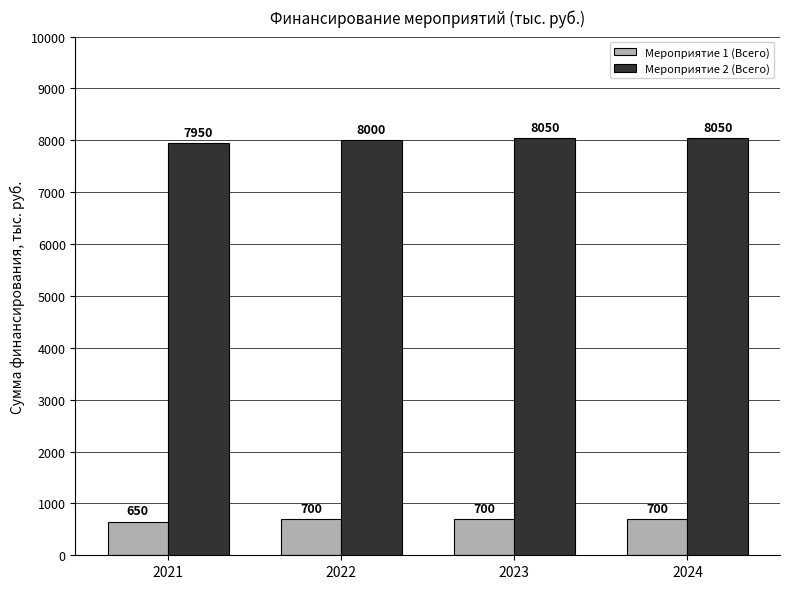

List the series in order of their peak value, highest first.

Мероприятие 2 (Всего), Мероприятие 1 (Всего)